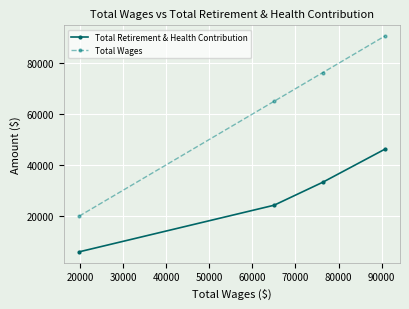

What is the lowest value of the Total Retirement & Health Contribution series?

5745